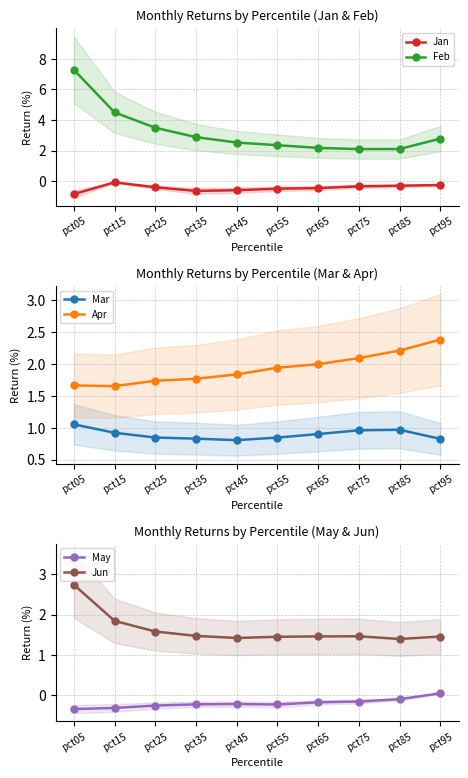

True or false: Feb has more than 2 interior local peaks.

False